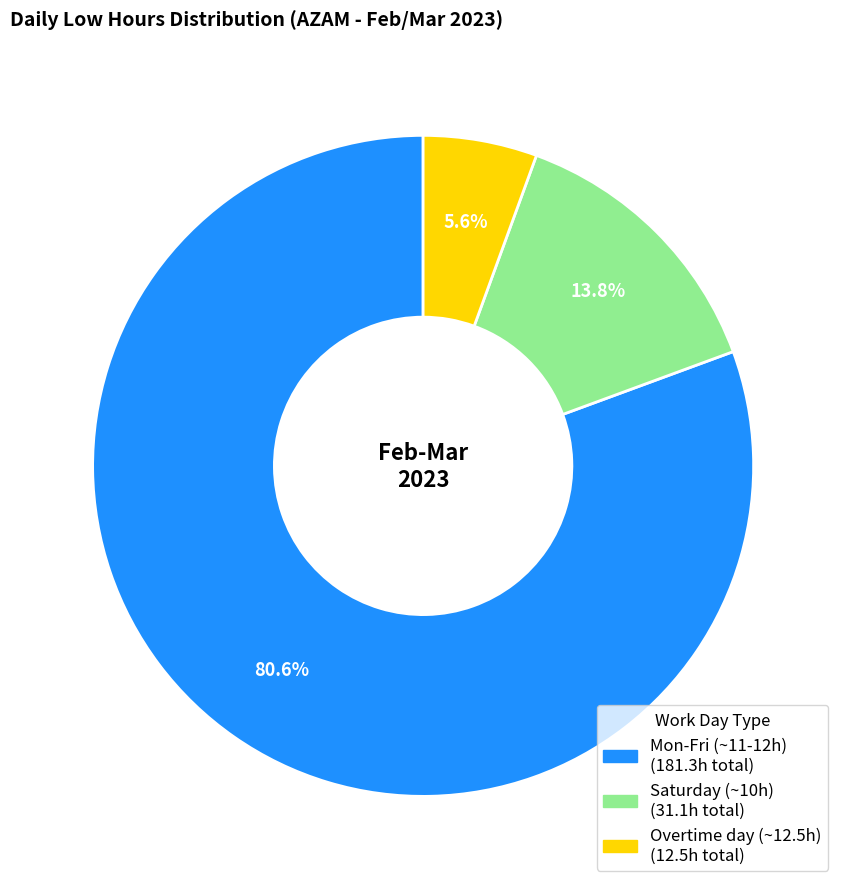

Is there a majority slice in this chart?

Yes